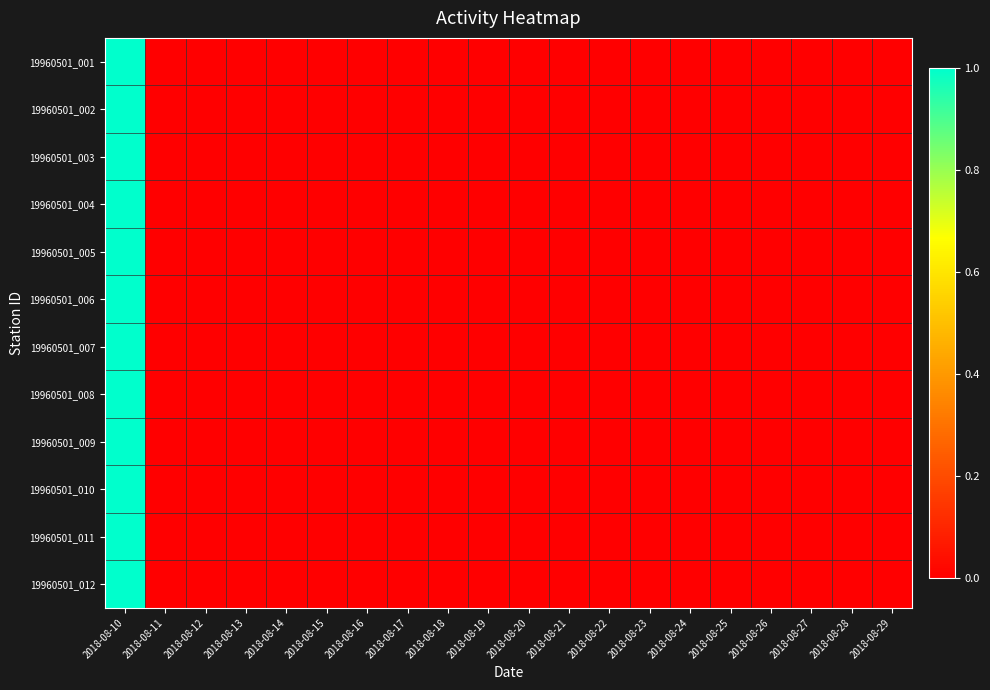

Which series has the largest range (max minus min)?

19960501_001